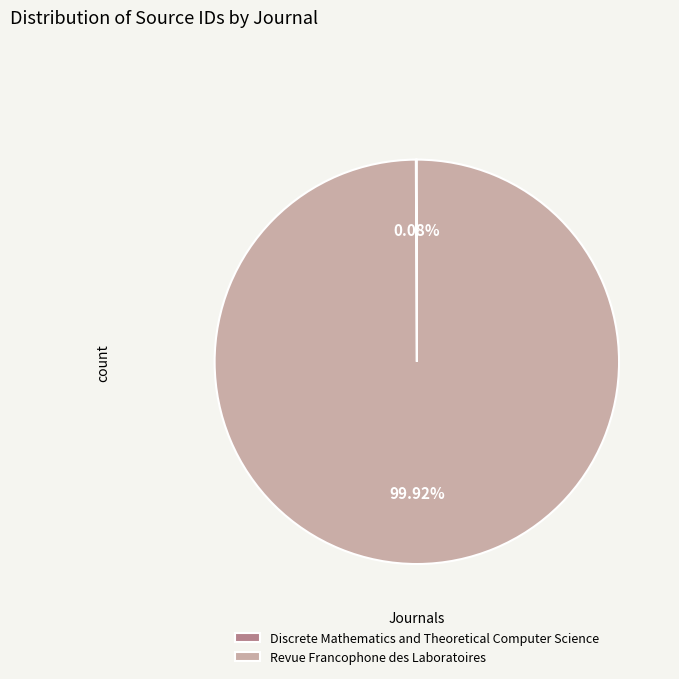

What is the majority slice?

Revue Francophone des Laboratoires